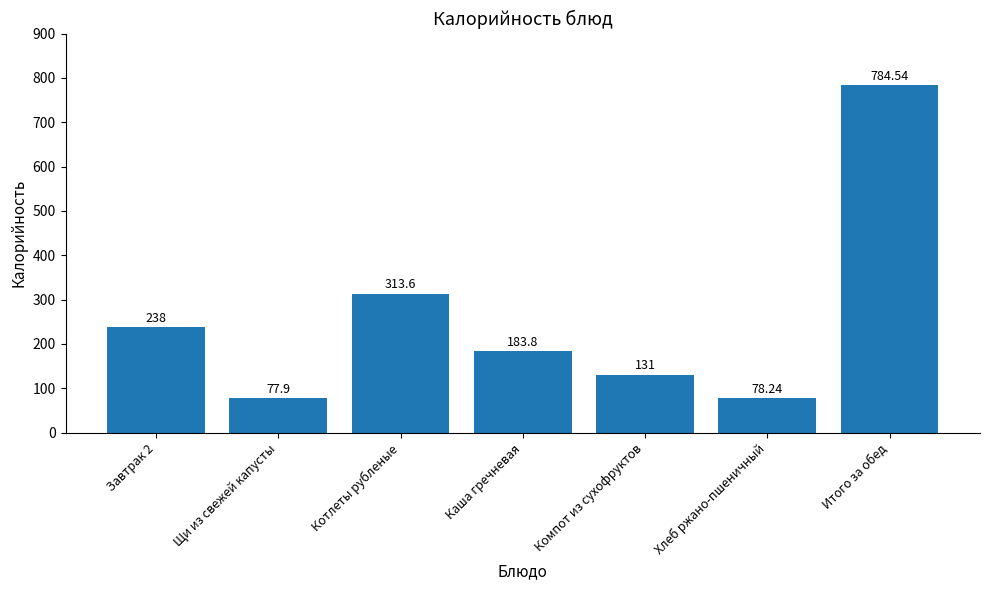

What is the change in value from Котлеты рубленые to Хлеб ржано-пшеничный?

-235.4